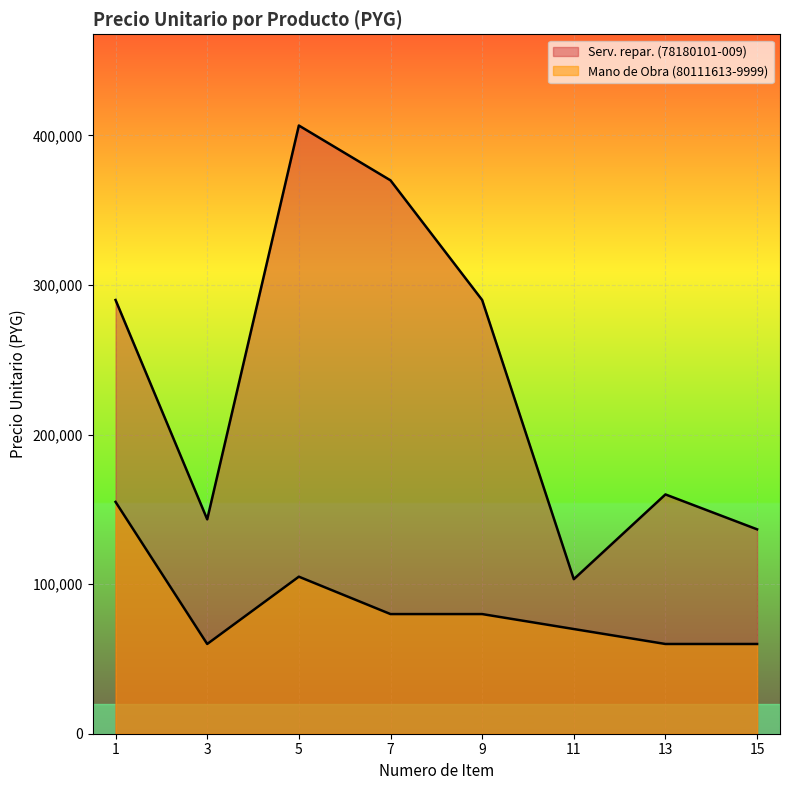

How many data points does each series have?

8